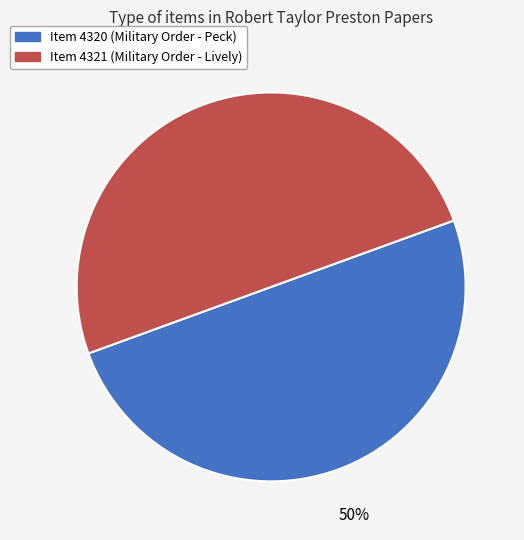

Count the number of slices in the pie.

2